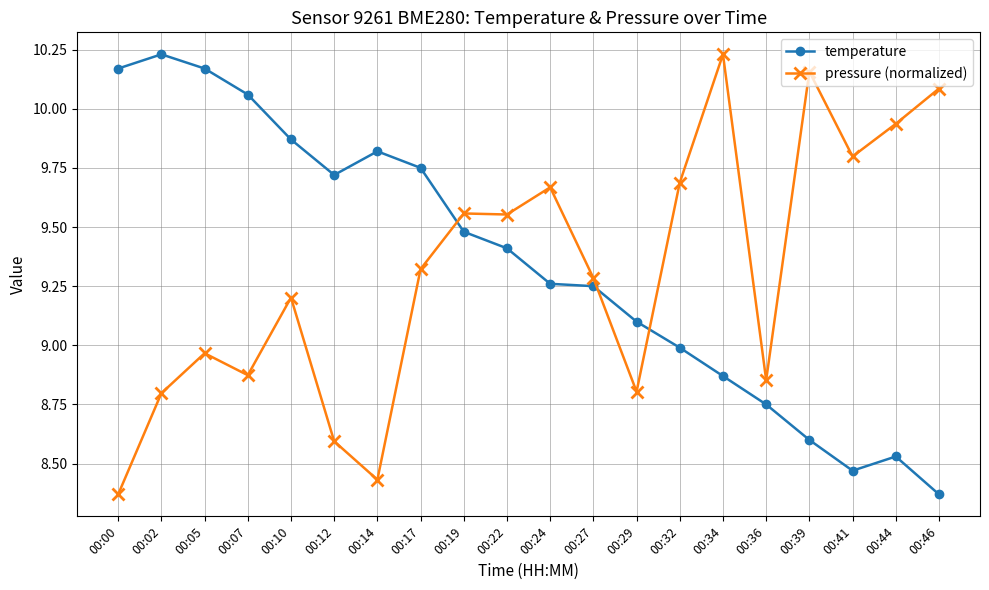

Is the value of temperature at 00:46 greater than the value of pressure (normalized) at 00:36?

No